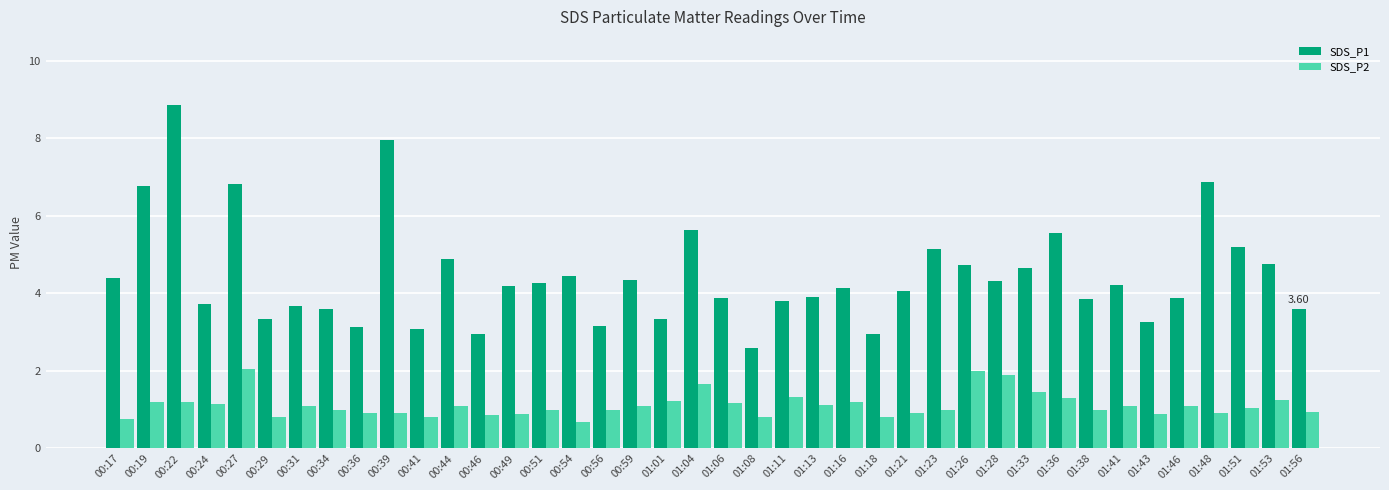

Which series has the largest total across all categories?

SDS_P1